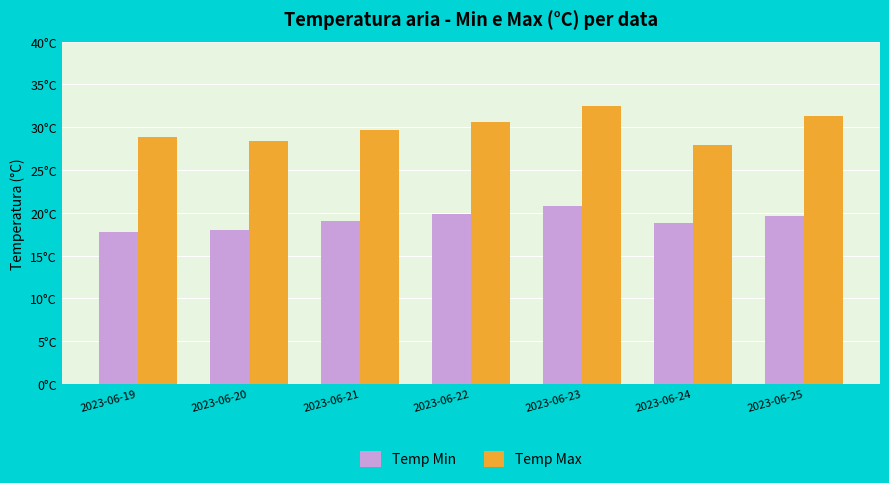

Reading left to right, extract all data points from this chart.

Temp Min: 17.8	18.0	19.1	19.9	20.8	18.8	19.6
Temp Max: 28.9	28.4	29.7	30.6	32.5	27.9	31.3